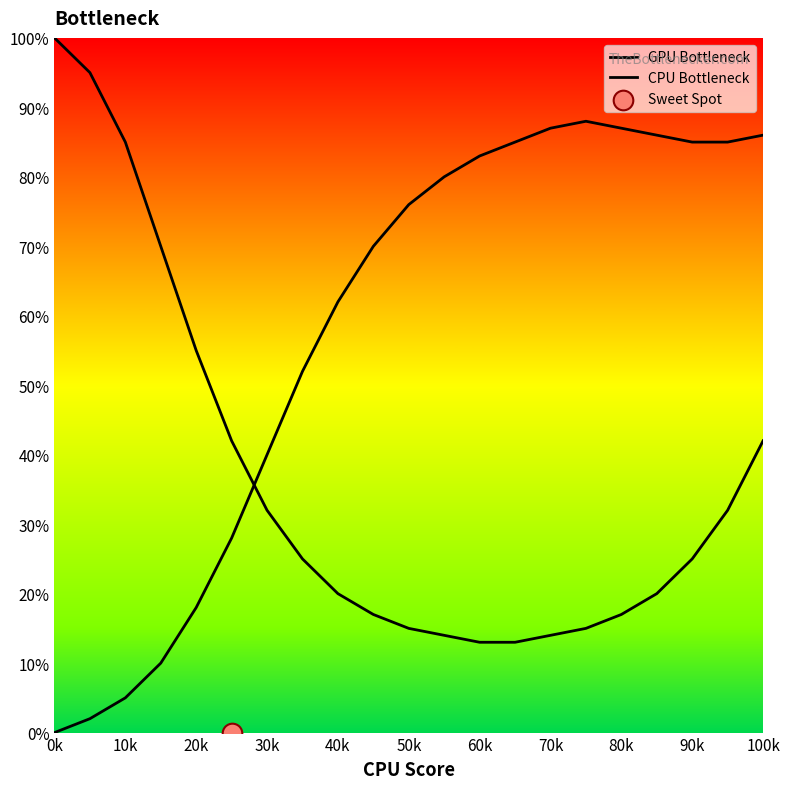

Which series contains the highest Y value?

GPU Bottleneck